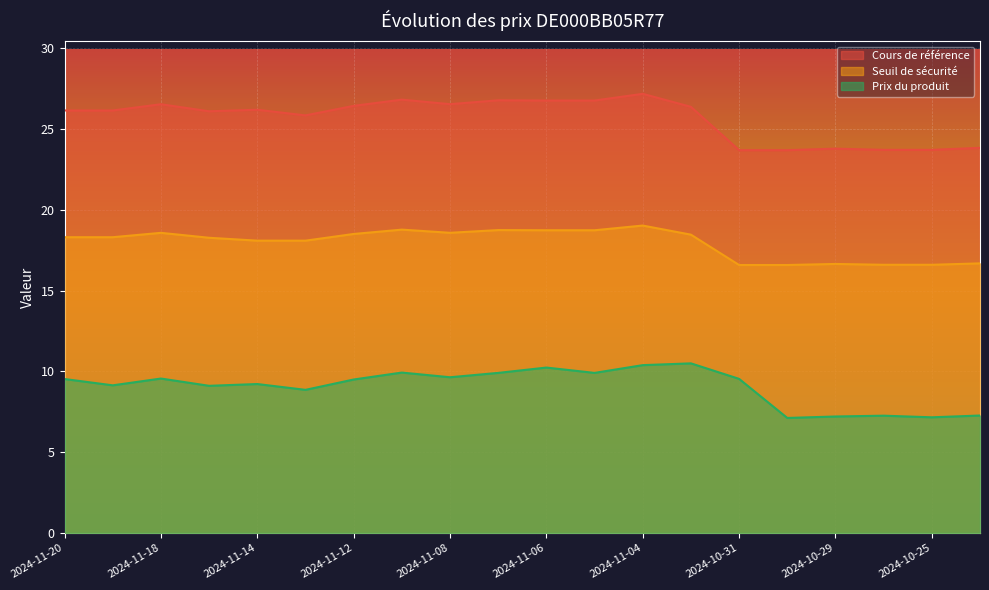

How many values in the Prix du produit series are below 9?

6